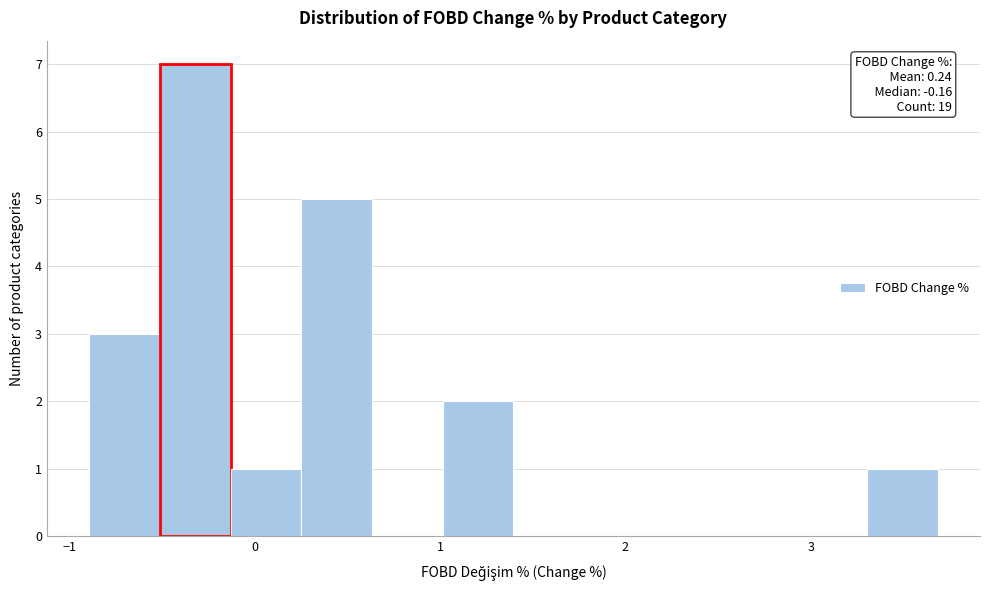

Read against the x-axis, roughly where is the centre of the tallest bar?

-0.3